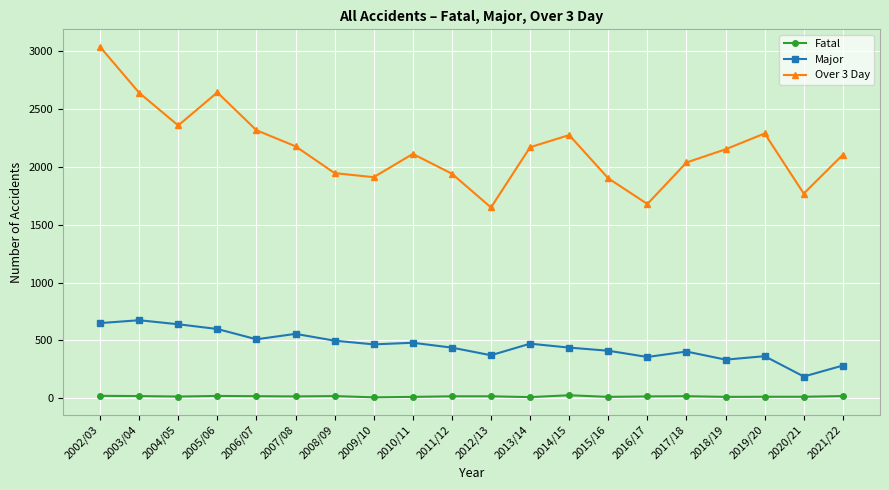

What are all the series names shown in the legend?

Fatal, Major, Over 3 Day